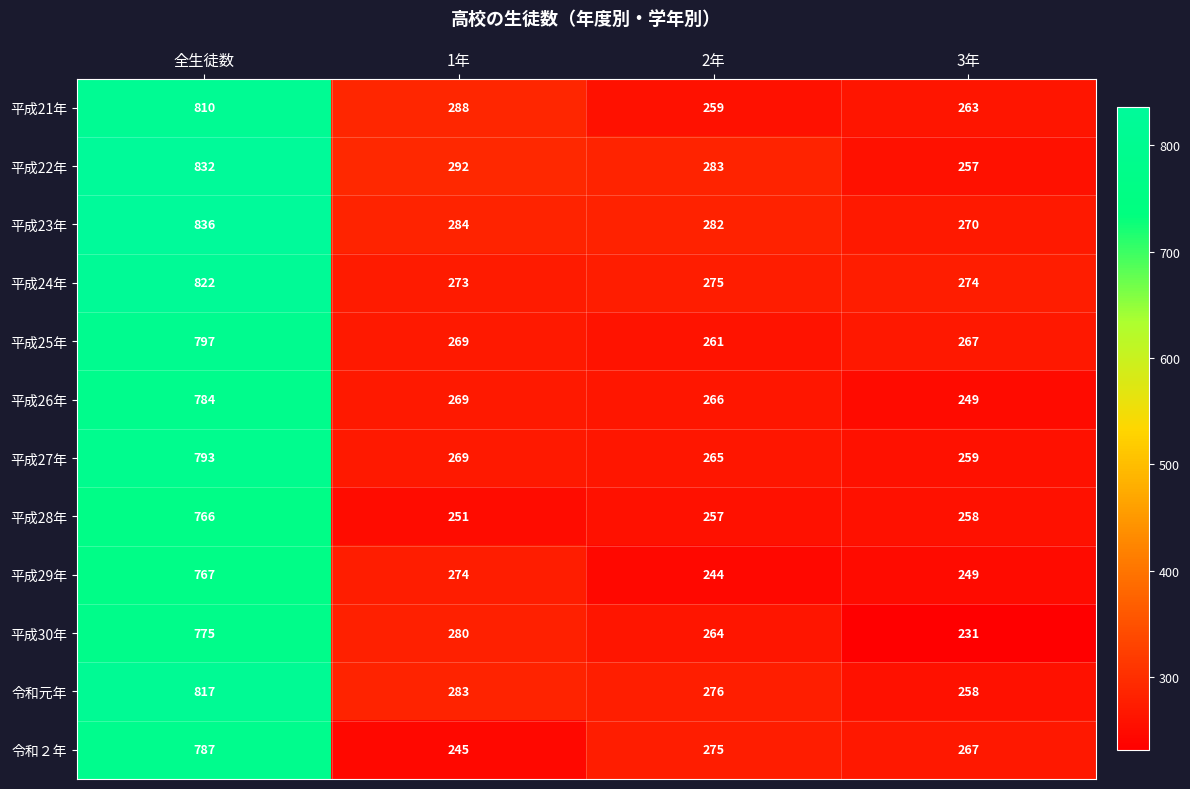

Rank the categories by 平成21年 value from highest to lowest.

全生徒数, 1年, 3年, 2年